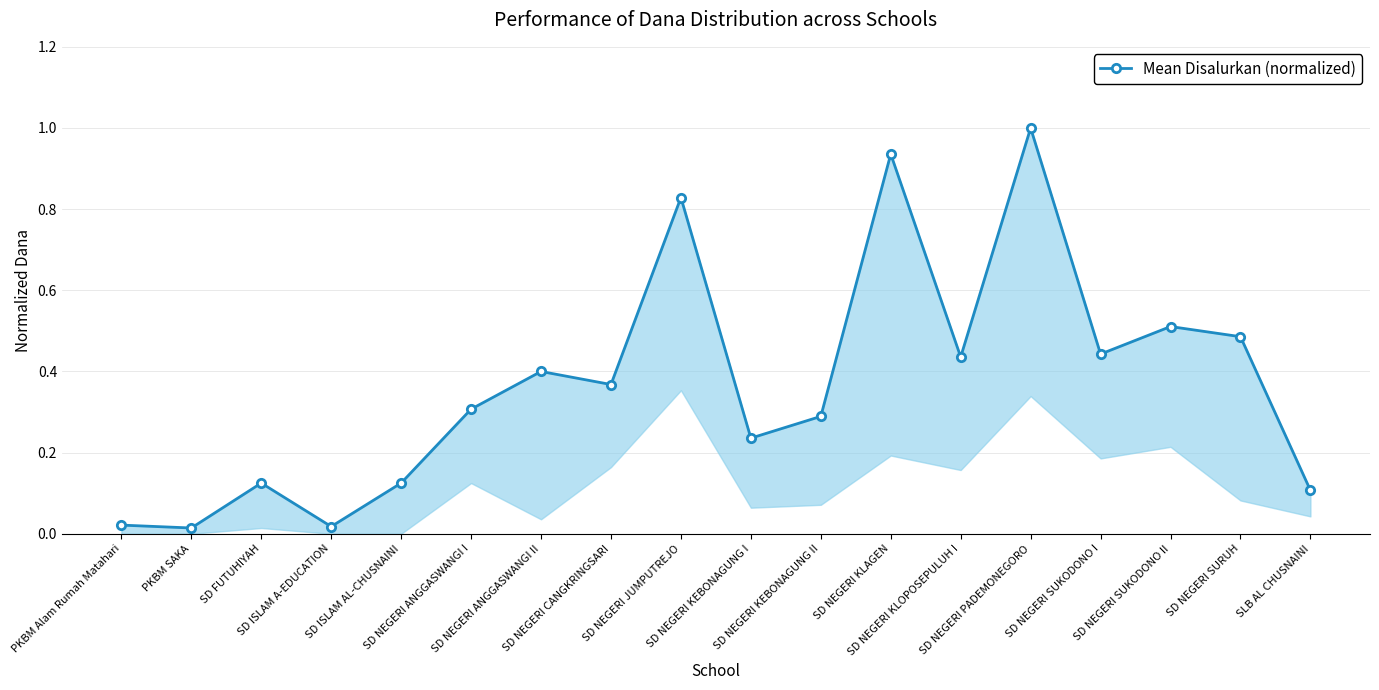

What is the greatest value displayed?

1.0